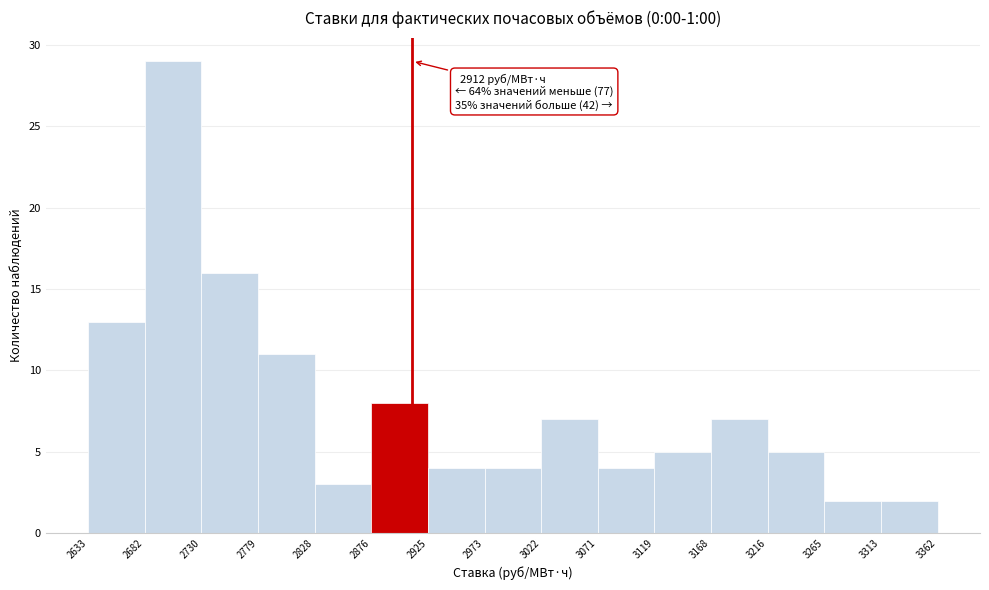

Over which range of the x-axis is the bar tallest?

2682 to 2730